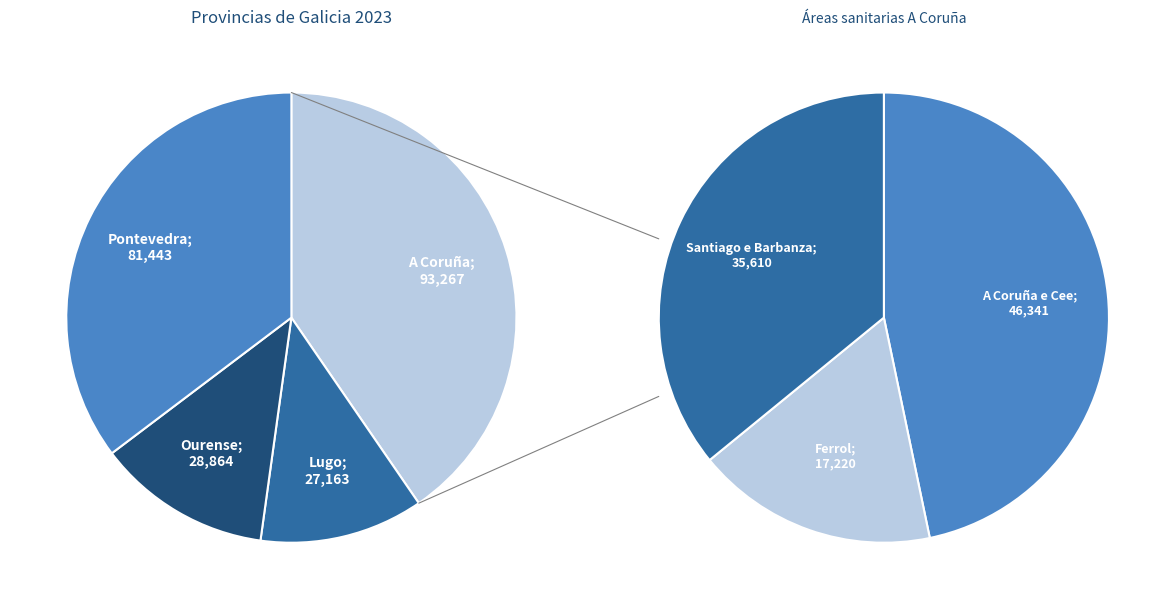

Does A Coruña account for over 50% of the chart?

No